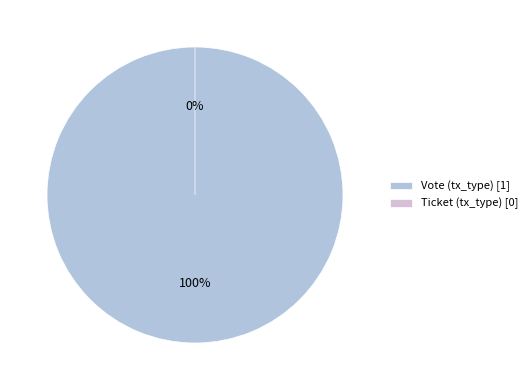

What is the largest slice in the pie chart?

Vote (tx_type)